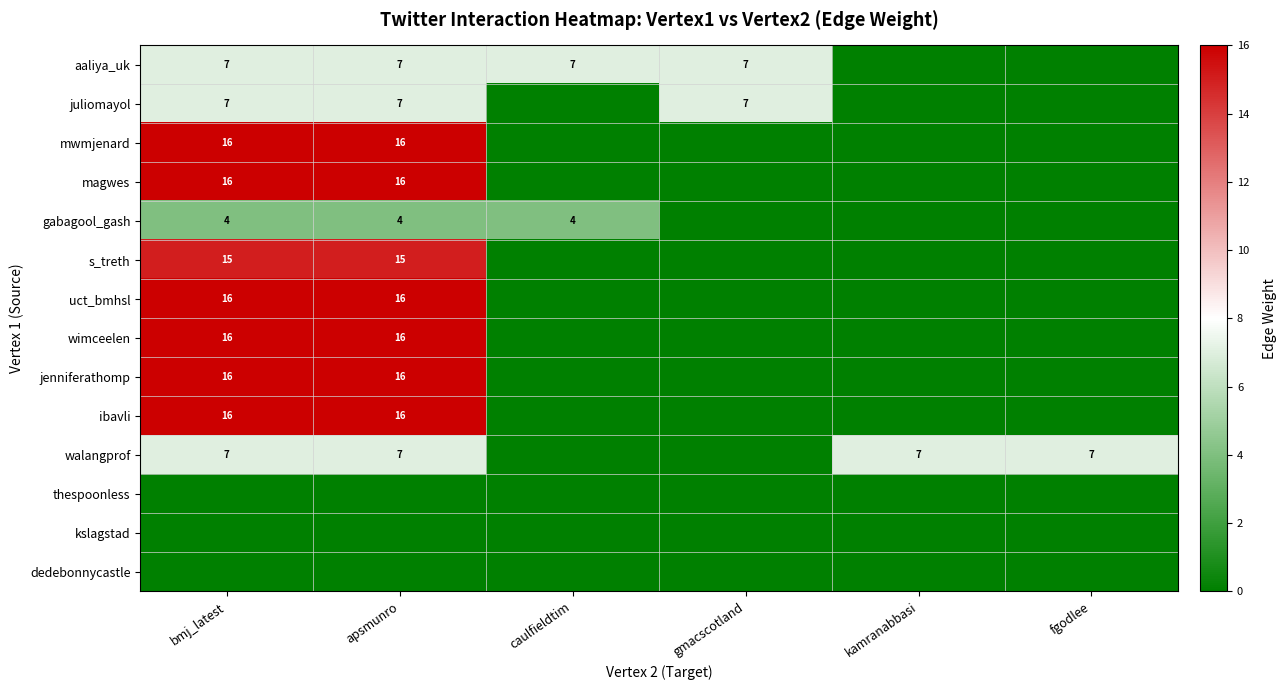

At how many categories does at least one series exceed 6?

6